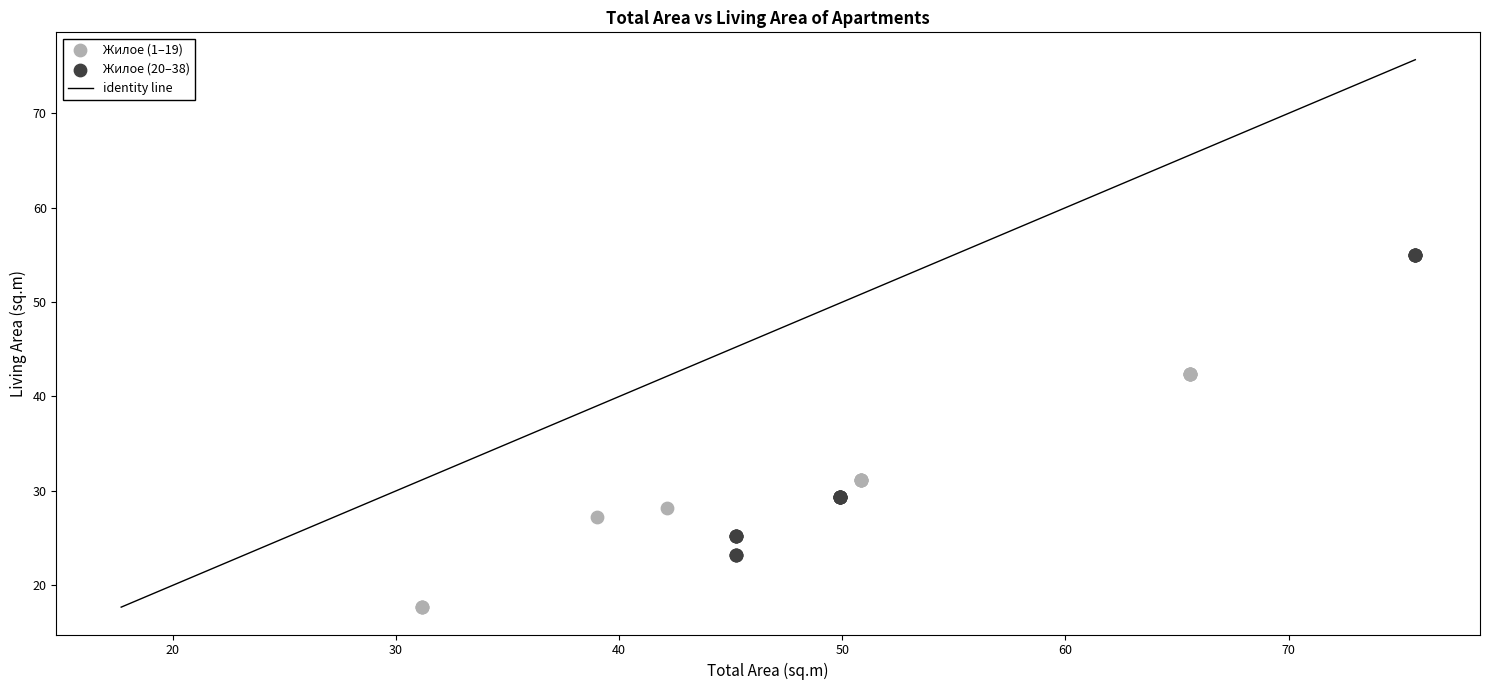

Which series reaches the minimum Y coordinate?

Жилое (1–19)